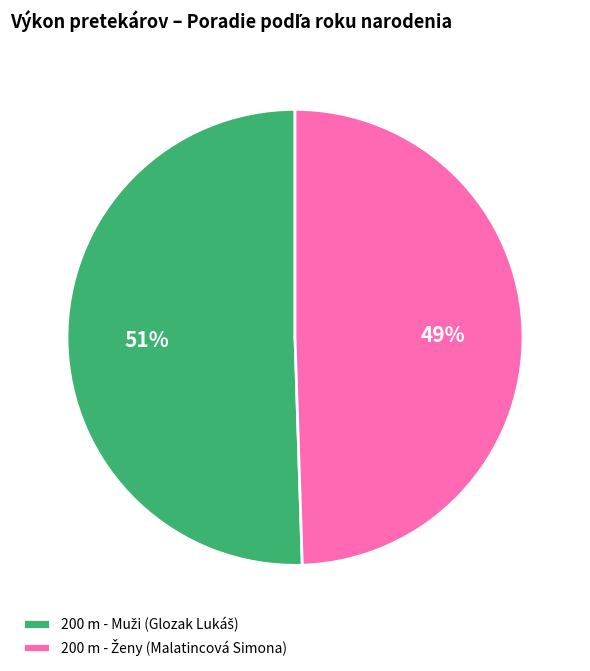

Does any single category account for the majority?

Yes